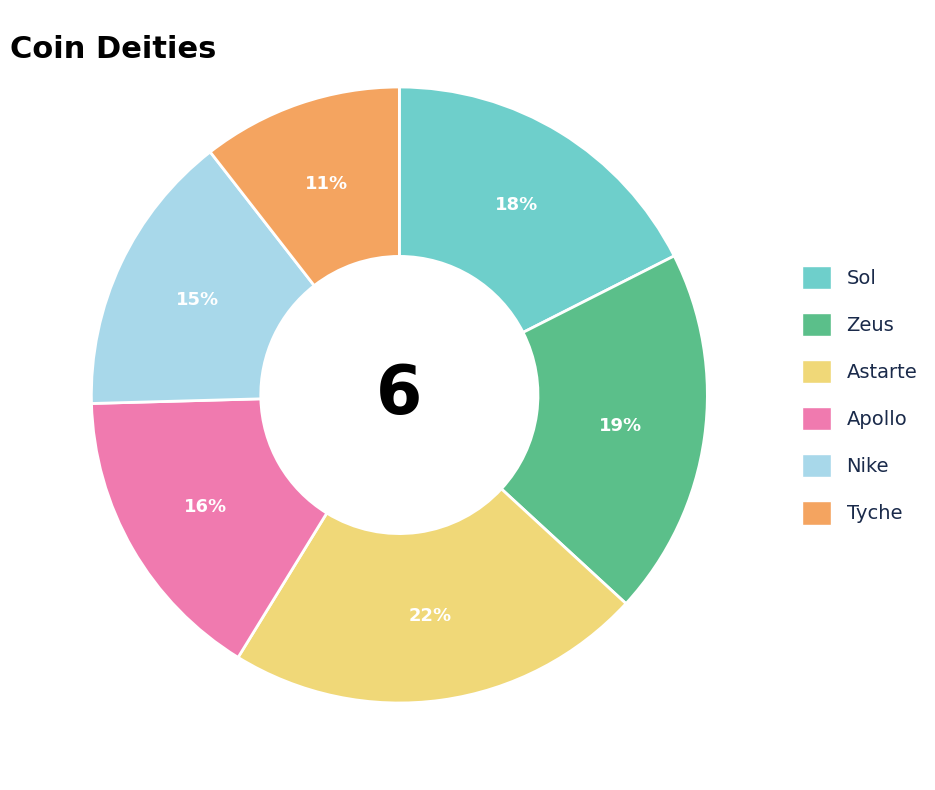

Does Zeus account for over 50% of the chart?

No